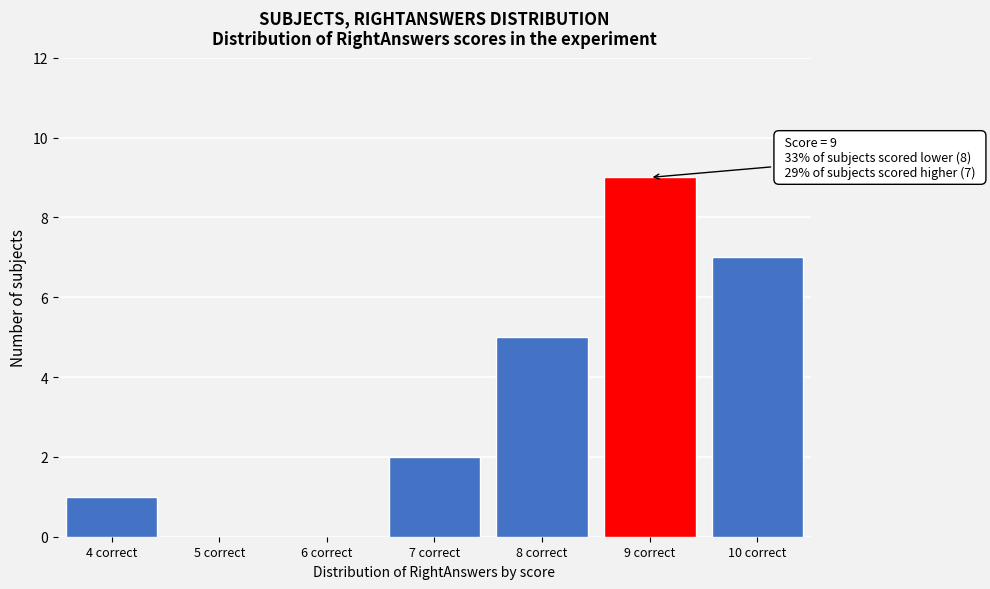

Reading left to right, extract all data points from this chart.

4 correct=1	5 correct=0	6 correct=0	7 correct=2	8 correct=5	9 correct=9	10 correct=7